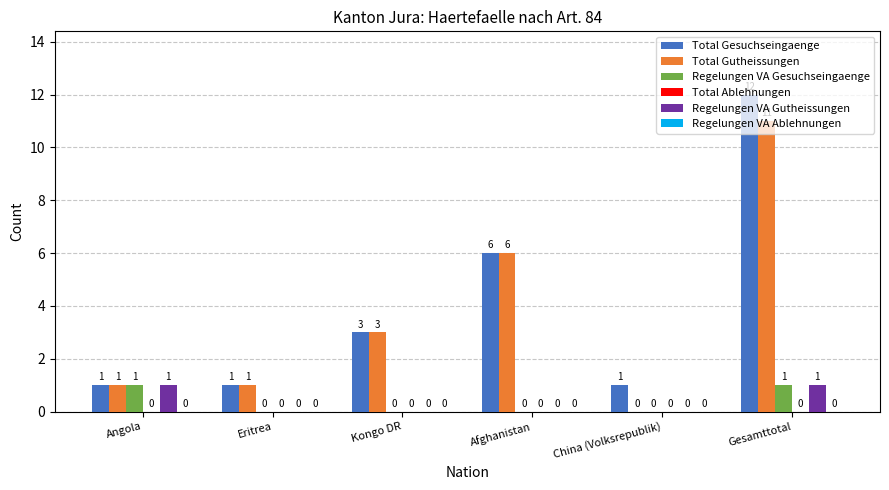

What is the sum of all Total Gesuchseingaenge values?

24